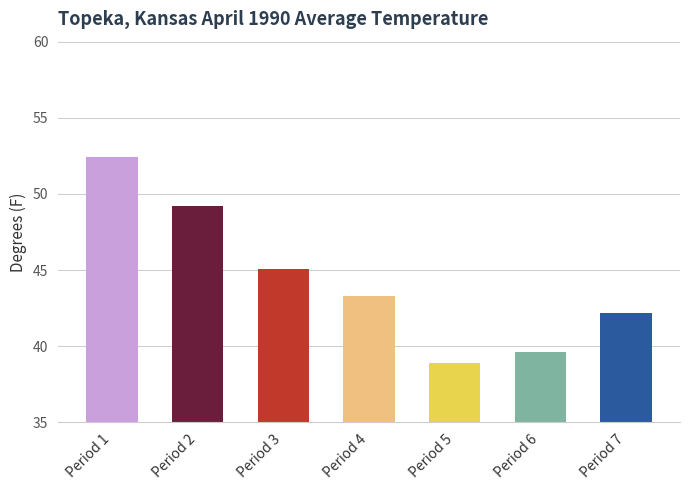

What is the greatest value displayed?

52.4